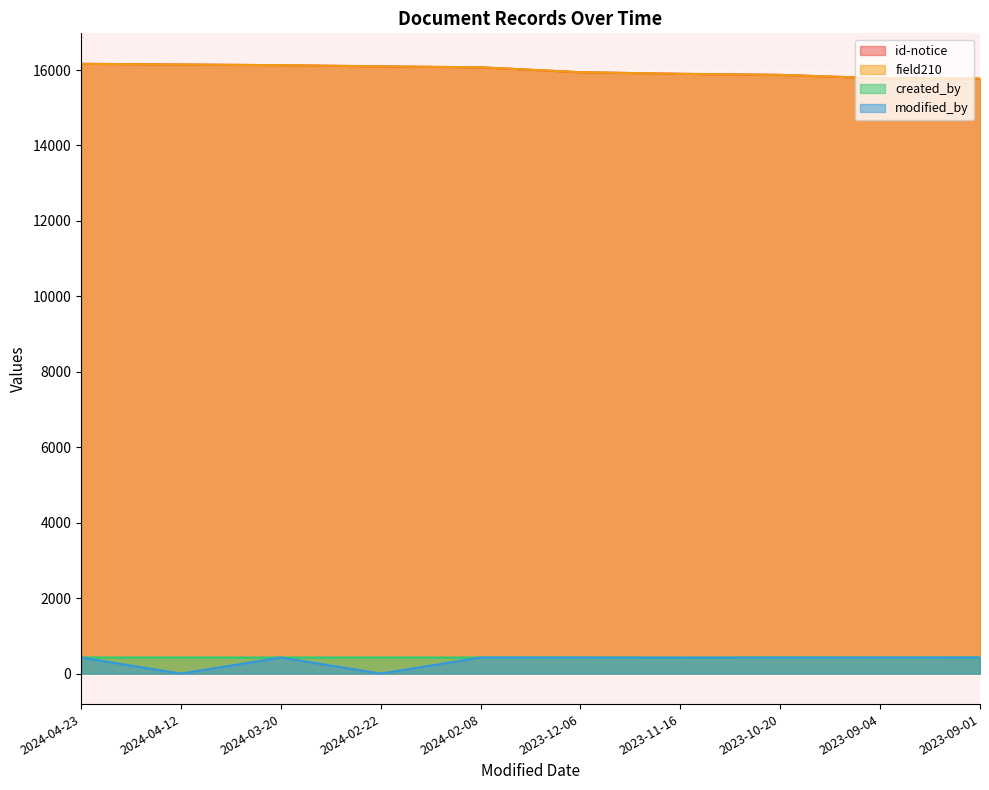

At which label does modified_by reach its peak?

2024-04-23